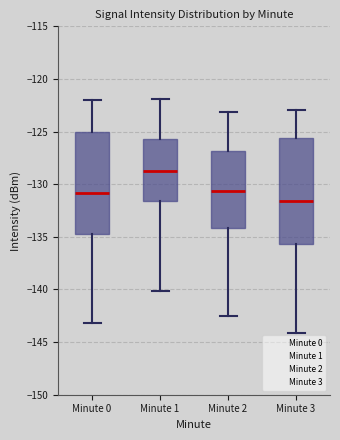

Reading left to right, read every box against the y-axis: the position of its median line, the range the box covers, and the ends of its whiskers. The values are not printed on the chart, so give them approximately, as read against the axis.

Minute 0: median -131.0, box -134.5 to -125.0, whiskers -143.0 to -122.0
Minute 1: median -129.0, box -131.5 to -125.5, whiskers -140.0 to -122.0
Minute 2: median -130.5, box -134.0 to -127.0, whiskers -142.5 to -123.0
Minute 3: median -131.5, box -135.5 to -125.5, whiskers -144.0 to -123.0